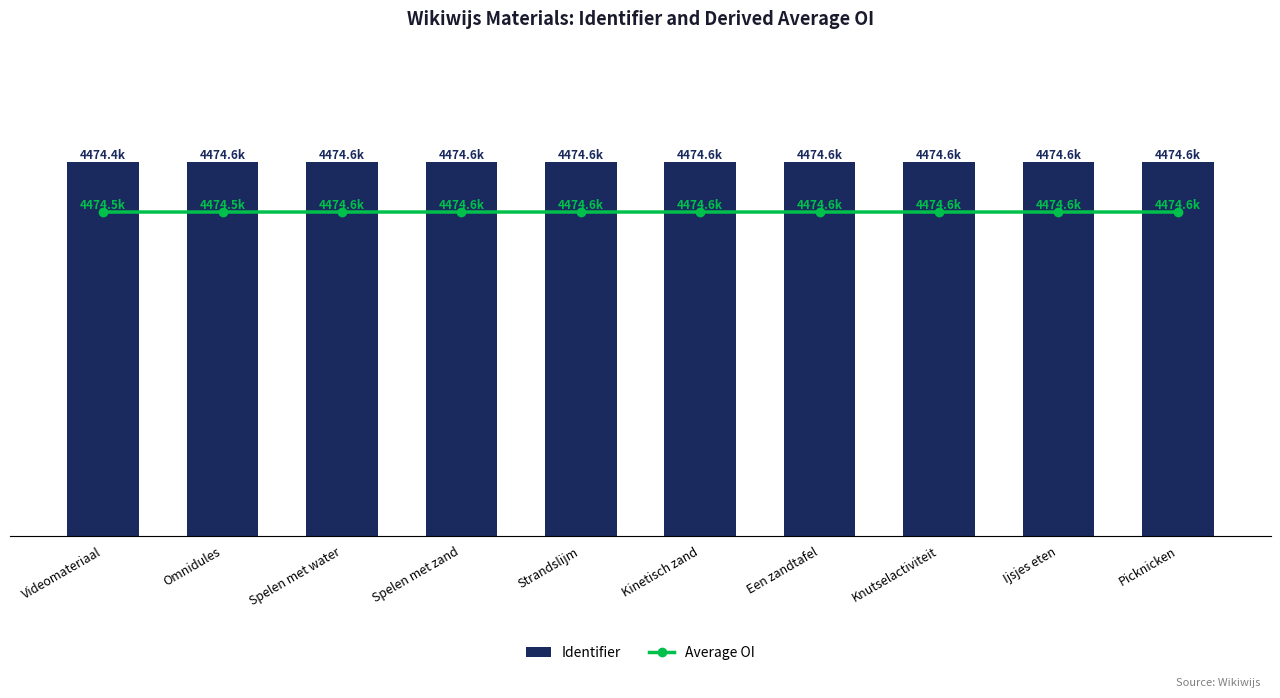

List the series in order of their overall mean, highest first.

Average OI, Identifier